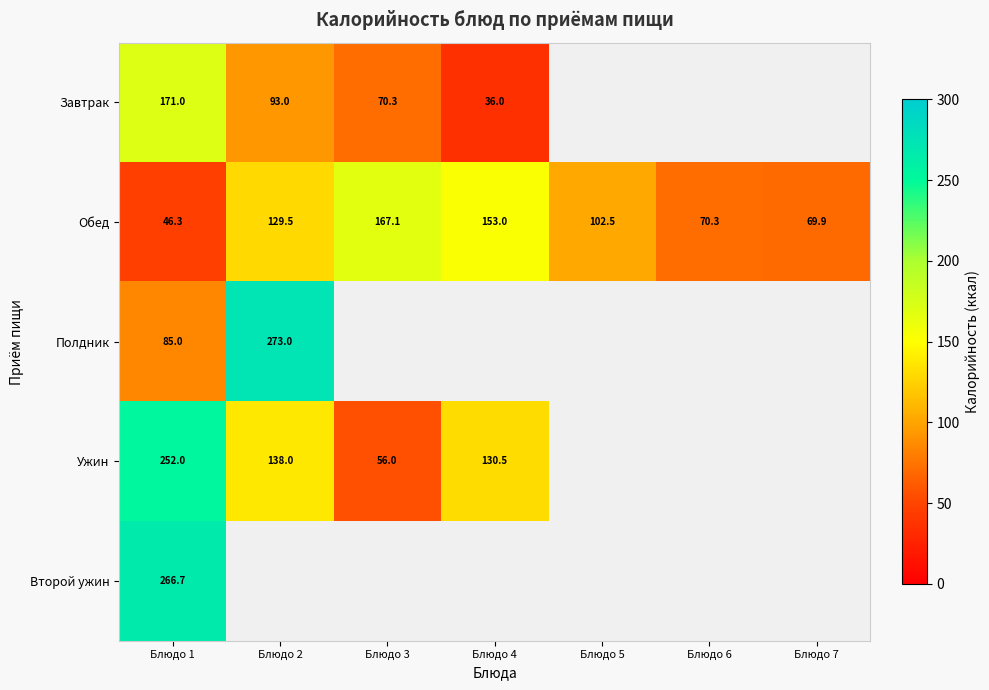

Read the Обед value at Блюдо 2.

129.5